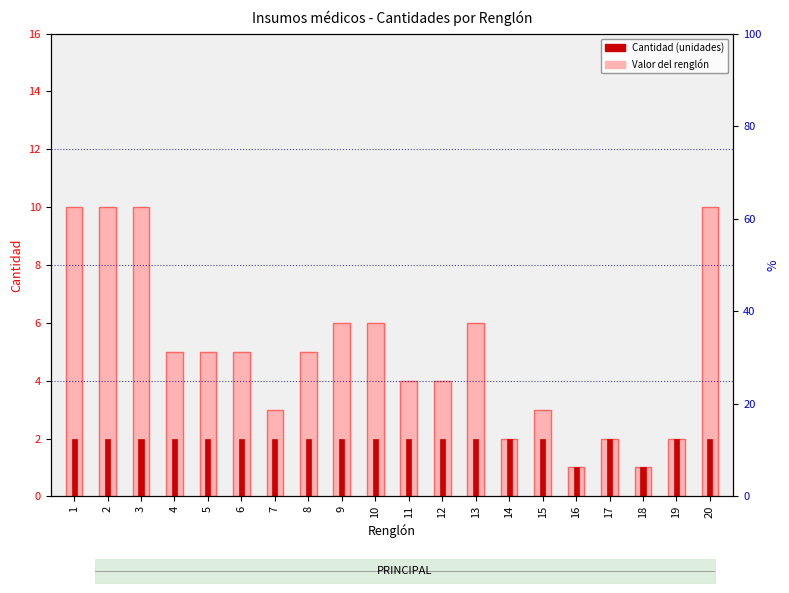

Does the chart contain any negative values?

No